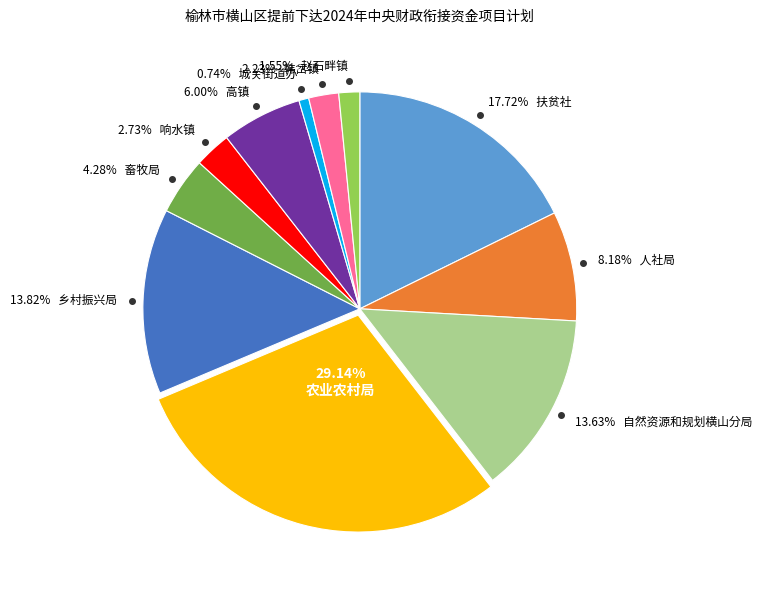

Is there any slice that represents more than half of the pie?

No